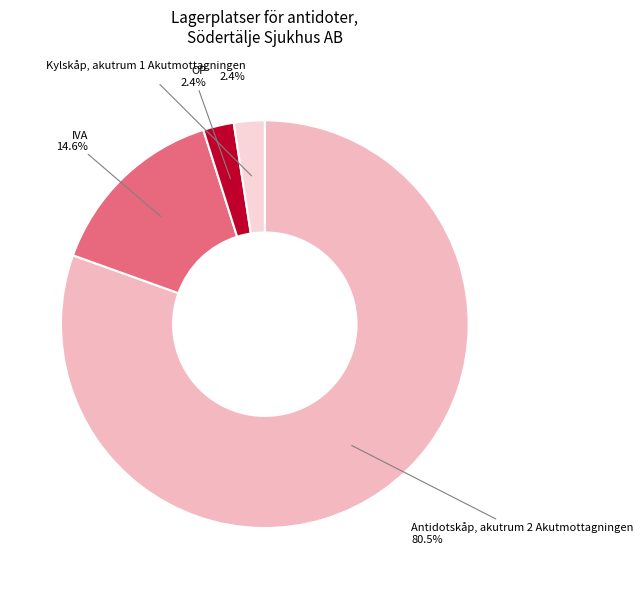

Which has a higher value, OP or IVA?

IVA